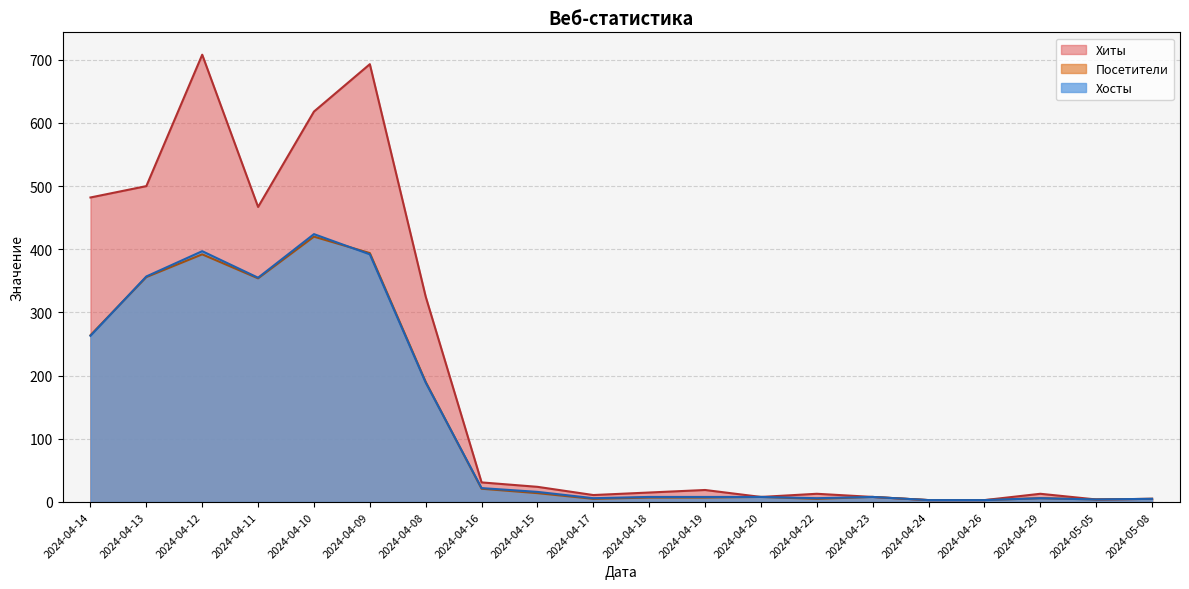

Which has a higher value, 2024-04-11 or 2024-04-14?

2024-04-14